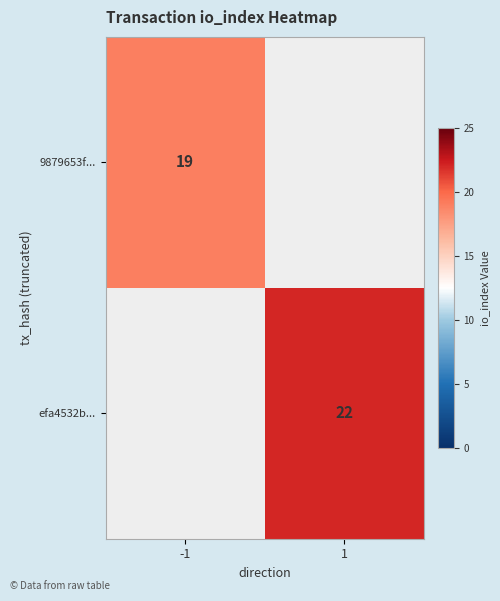

True or false: efa4532b... has a value of 22 at 1.

True